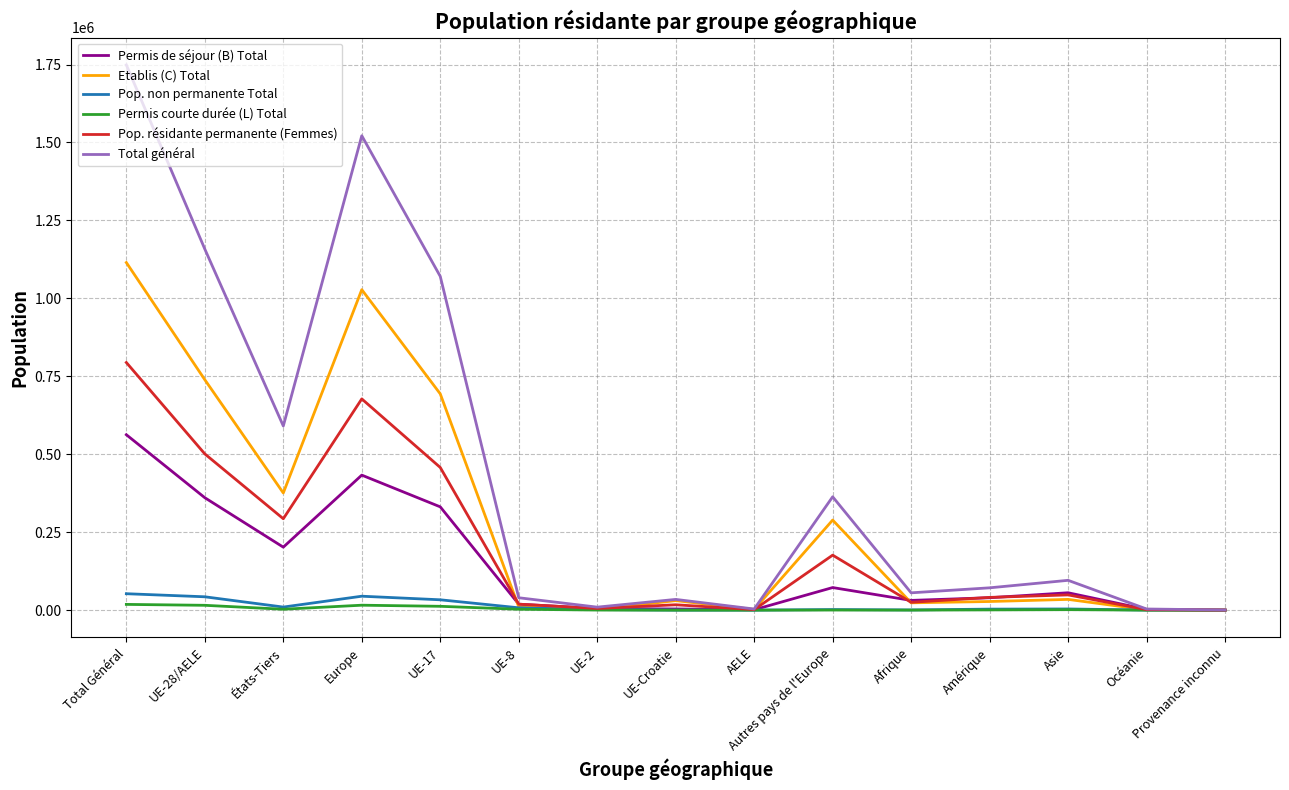

At which category is the sum across all series the highest?

Total Général